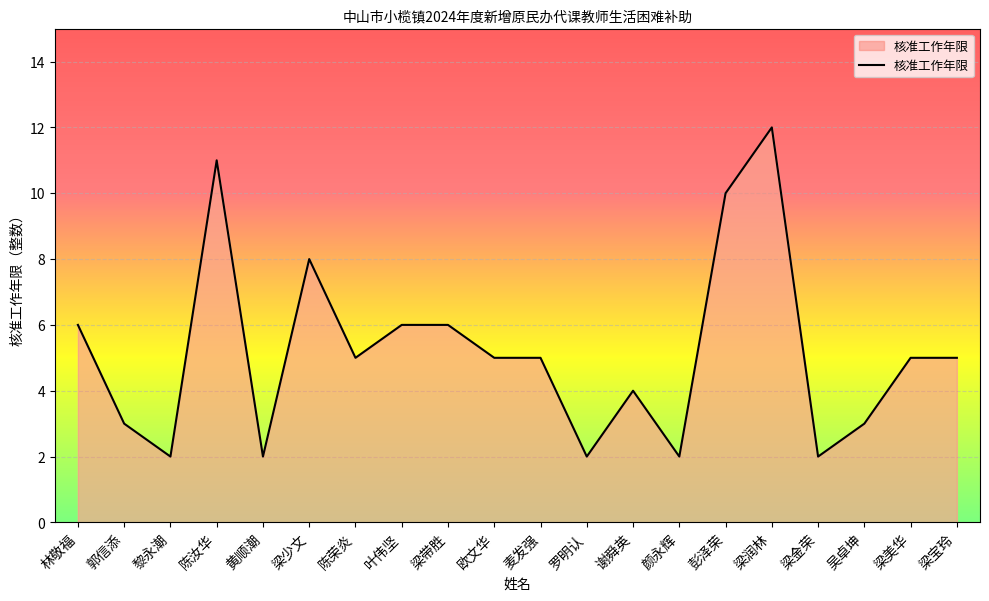

What is the sum of all values?

104